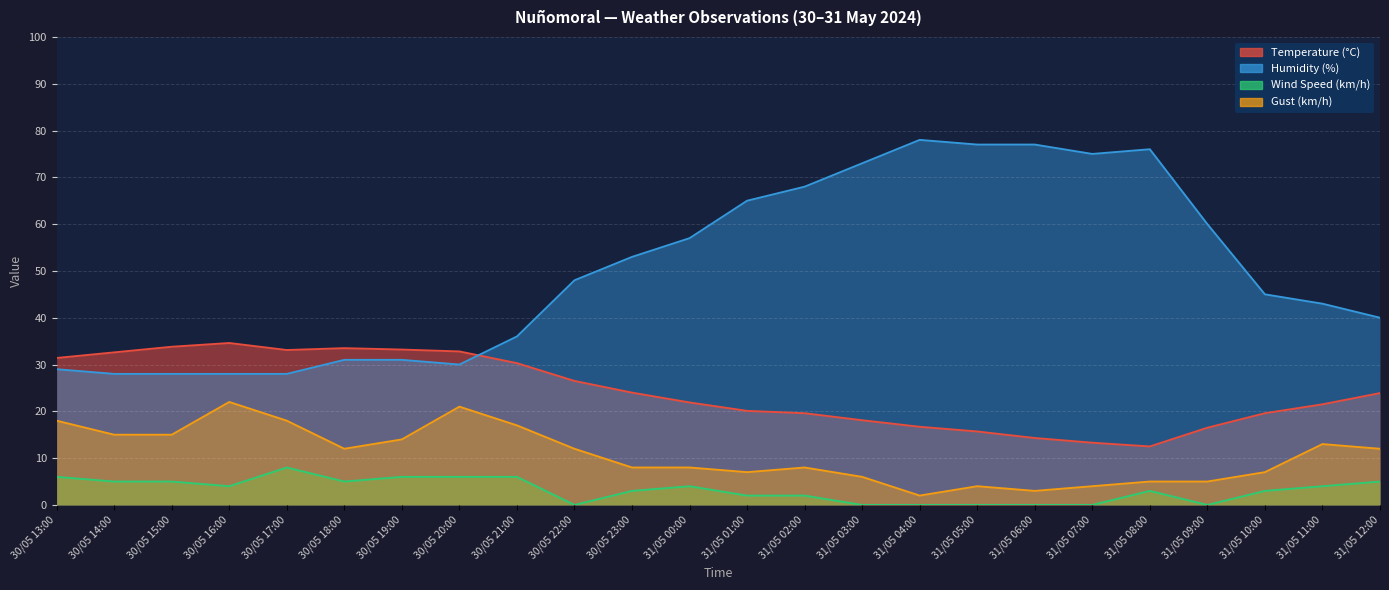

Which series has the largest range (max minus min)?

Humidity (%)